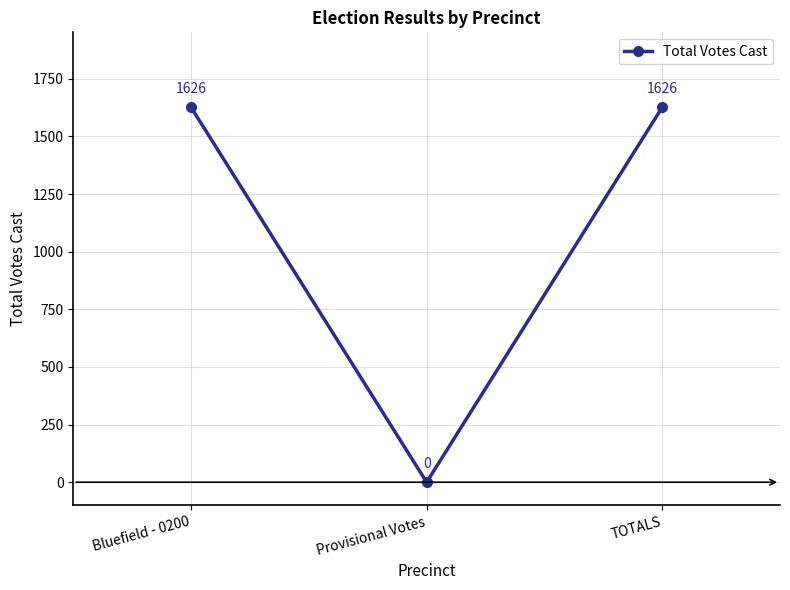

What is the label of the 1st point from the right?

TOTALS